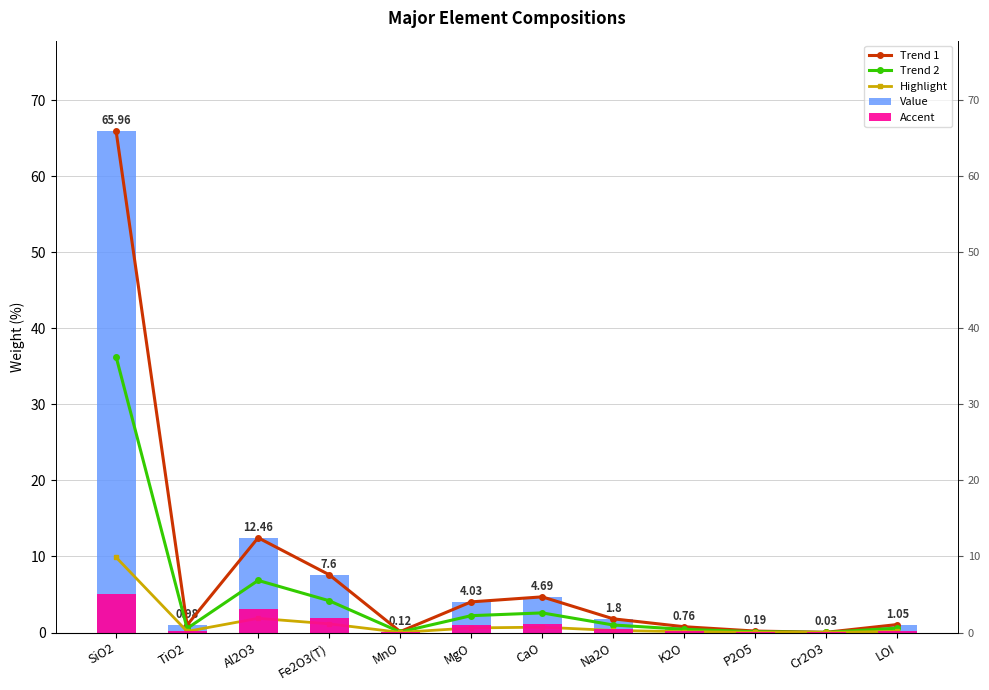

How many bars are there in total?

60